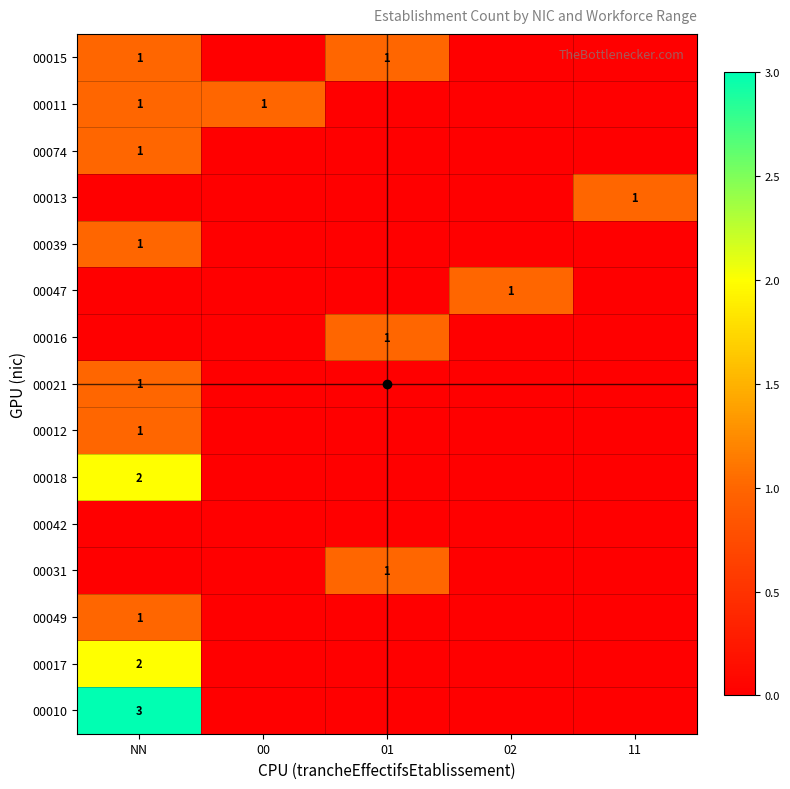

What is the greatest value displayed?

3